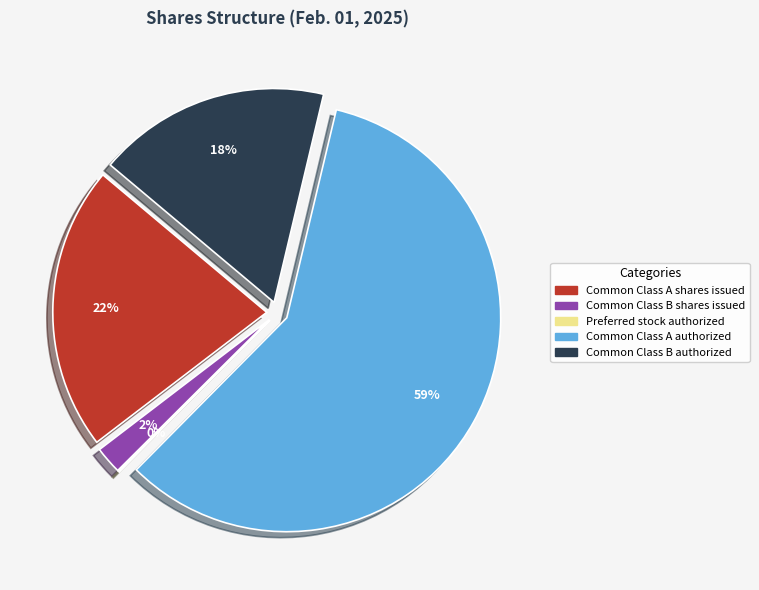

Between Common Class A authorized and Preferred stock authorized, which is larger?

Common Class A authorized